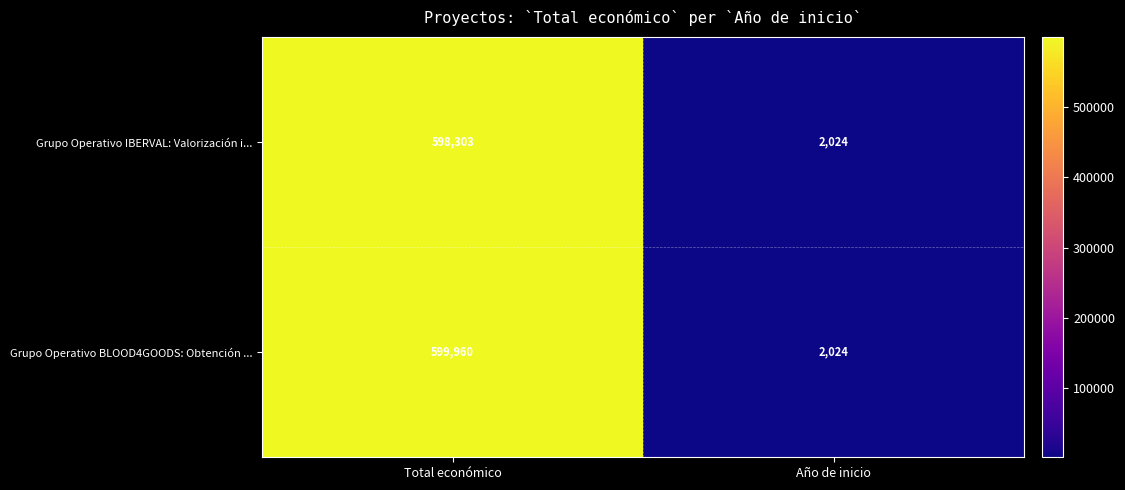

True or false: Grupo Operativo BLOOD4GOODS: Obtención ... has a value of 1152 at Año de inicio.

False